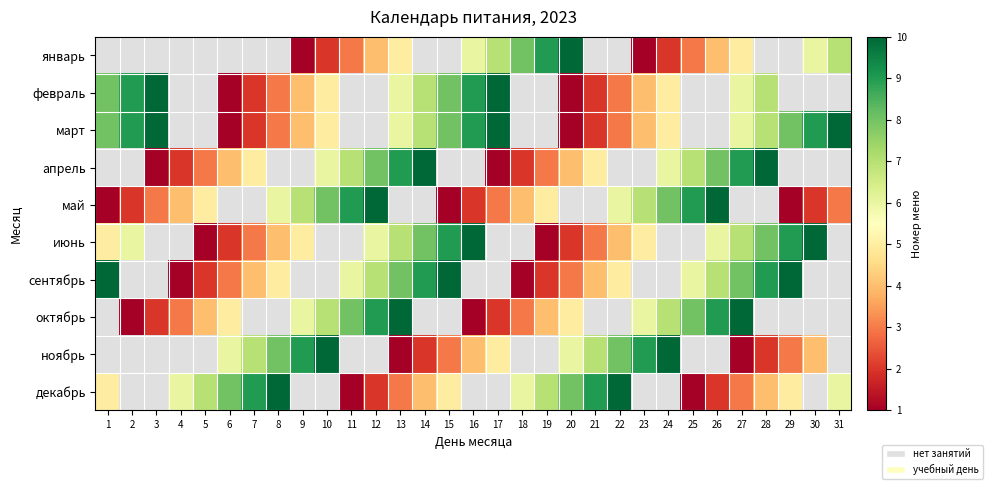

At which label is февраль closest to 5?

10